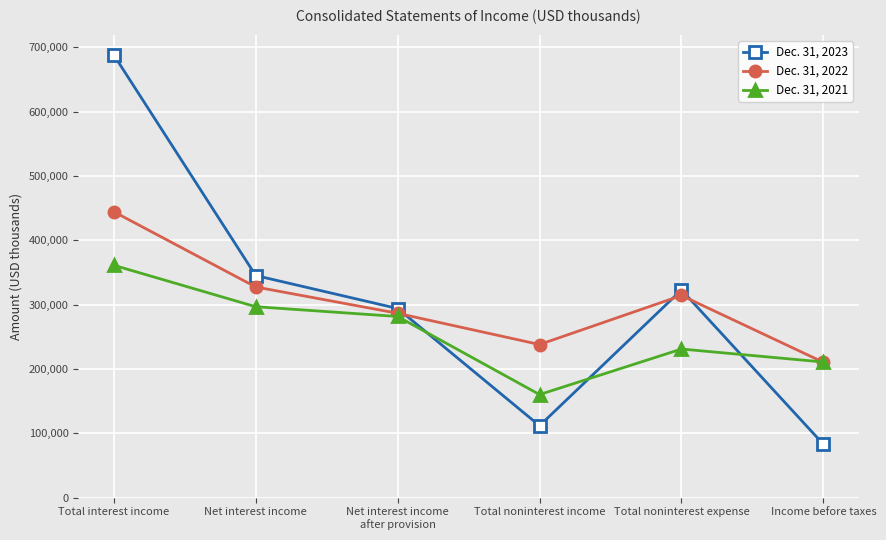

What is the minimum value shown in the chart?

82830